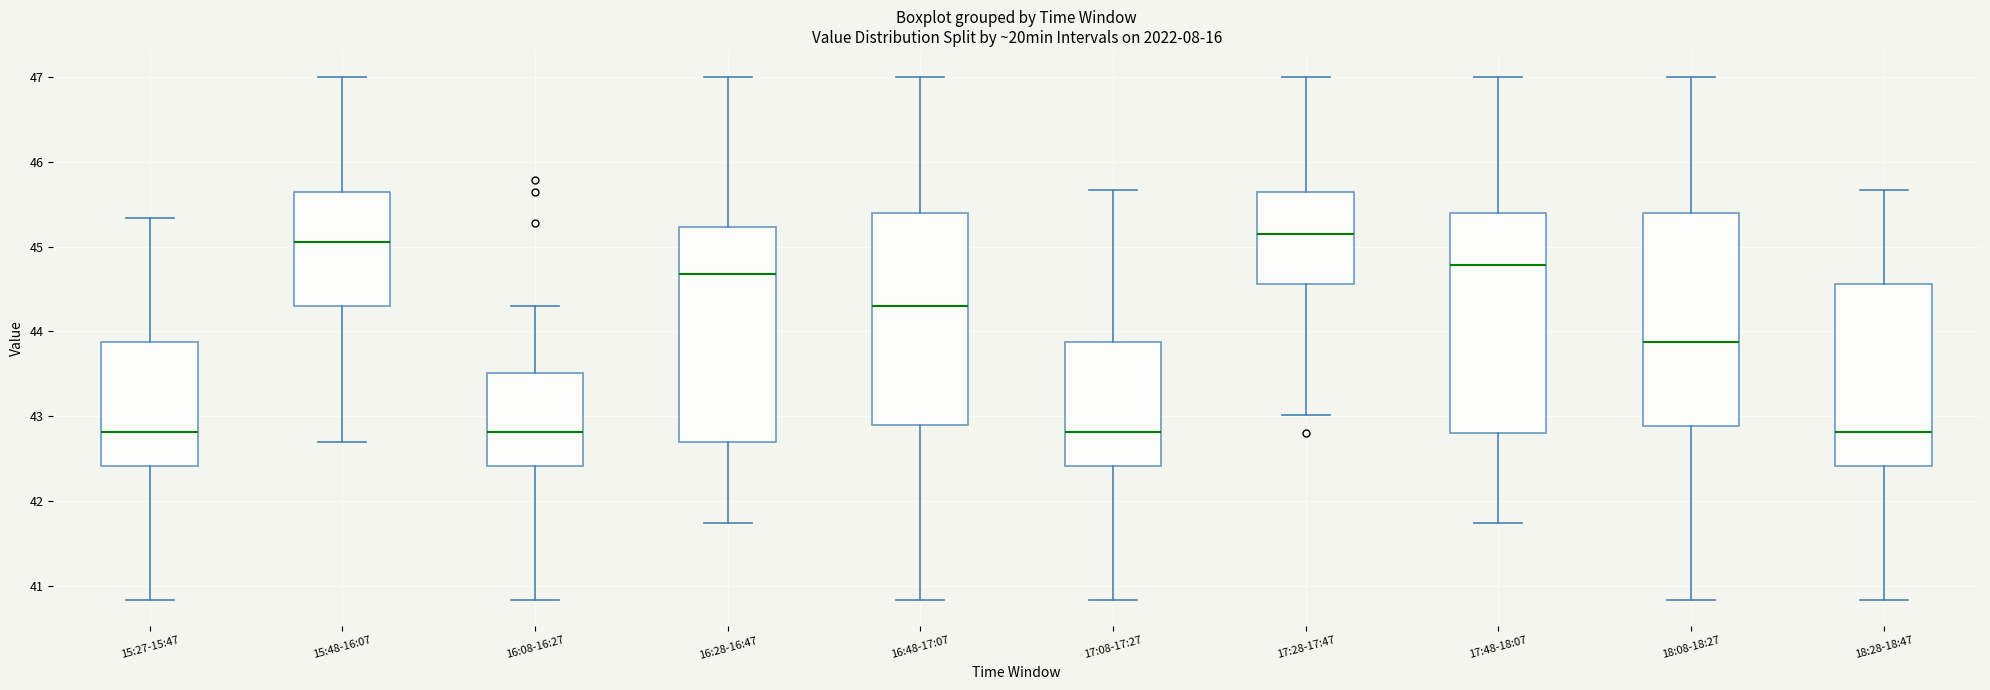

Reading left to right, read every box against the y-axis: the position of its median line, the range the box covers, and the ends of its whiskers. The values are not printed on the chart, so give them approximately, as read against the axis.

15:27-15:47: median 42.8, box 42.4 to 43.9, whiskers 40.8 to 45.3
15:48-16:07: median 45.1, box 44.3 to 45.7, whiskers 42.7 to 47.0
16:08-16:27: median 42.8, box 42.4 to 43.5, whiskers 40.8 to 44.3
16:28-16:47: median 44.7, box 42.7 to 45.2, whiskers 41.7 to 47.0
16:48-17:07: median 44.3, box 42.9 to 45.4, whiskers 40.8 to 47.0
17:08-17:27: median 42.8, box 42.4 to 43.9, whiskers 40.8 to 45.7
17:28-17:47: median 45.2, box 44.6 to 45.7, whiskers 43.0 to 47.0
17:48-18:07: median 44.8, box 42.8 to 45.4, whiskers 41.7 to 47.0
18:08-18:27: median 43.9, box 42.9 to 45.4, whiskers 40.8 to 47.0
18:28-18:47: median 42.8, box 42.4 to 44.6, whiskers 40.8 to 45.7